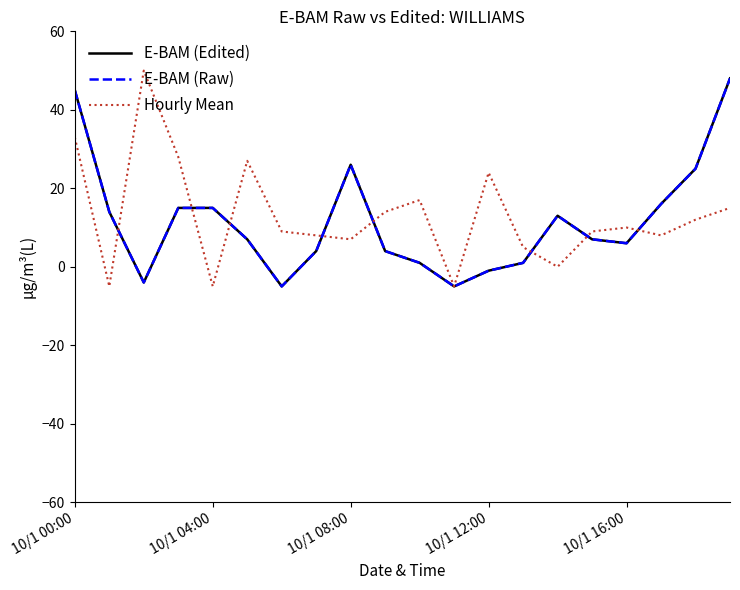

What is the maximum value shown in the chart?

50